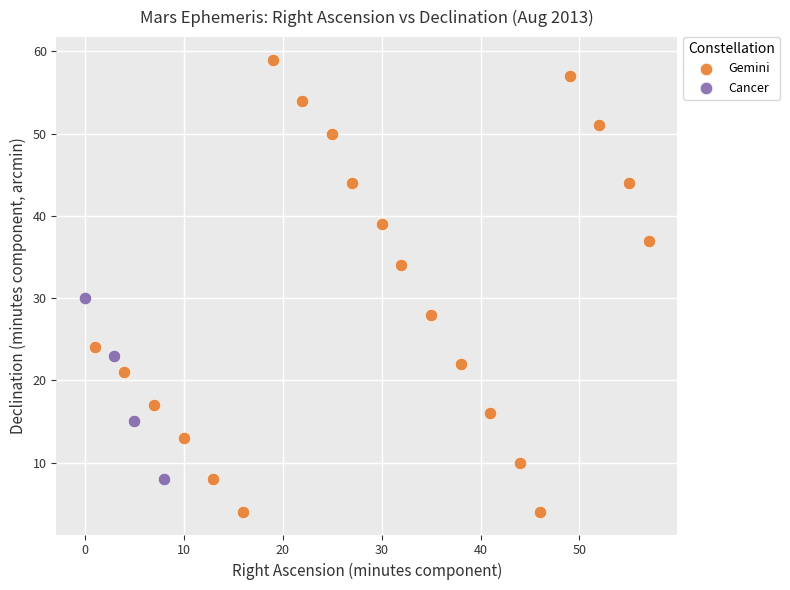

Which series contains the highest Y value?

Gemini